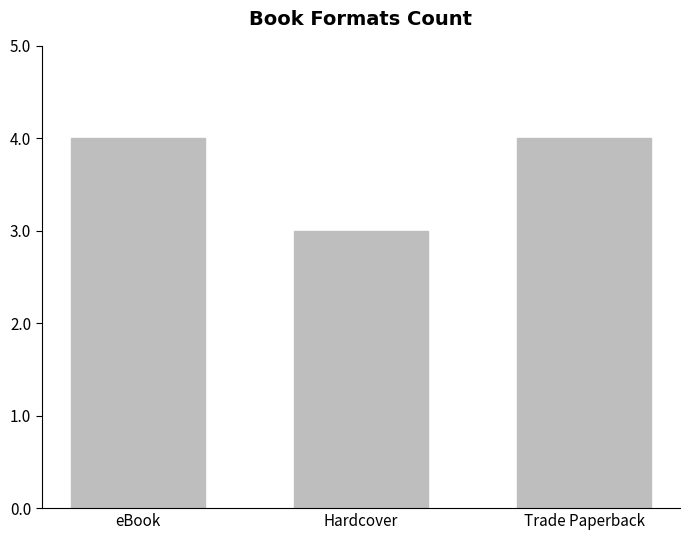

What is the sum of all values?

11